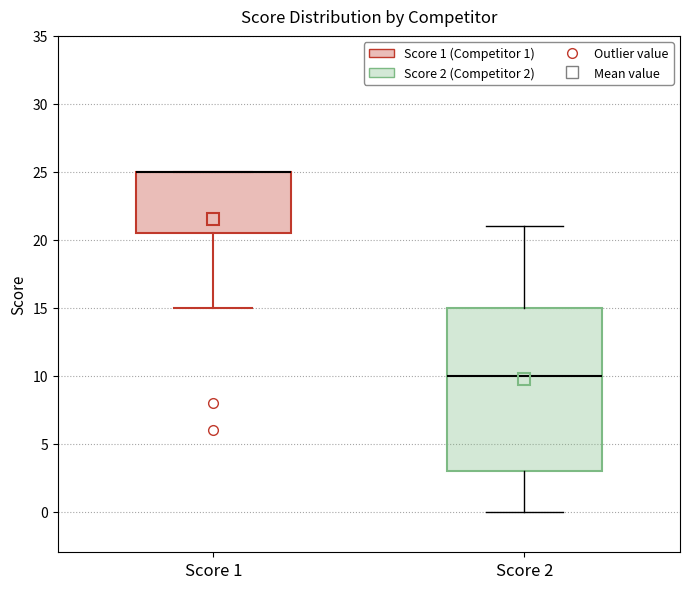

Comparing the boxes themselves (not the whiskers), which one is the tallest?

Score 2